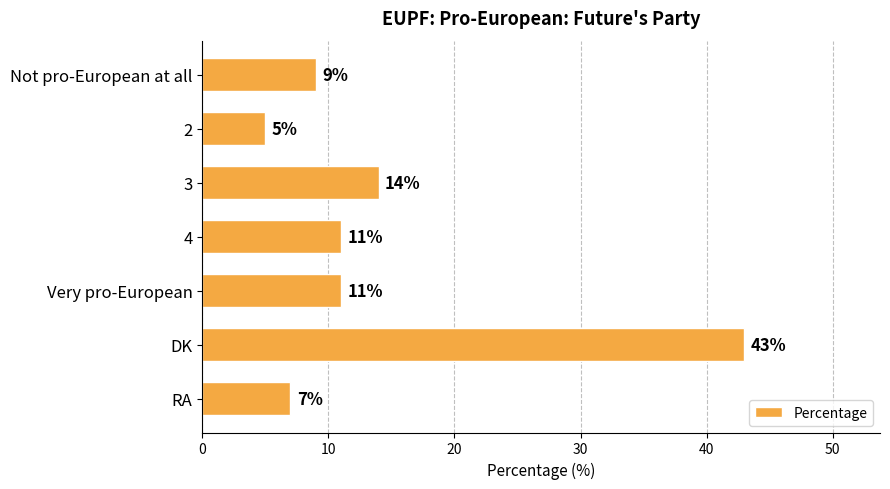

Are the bars horizontal?

Yes